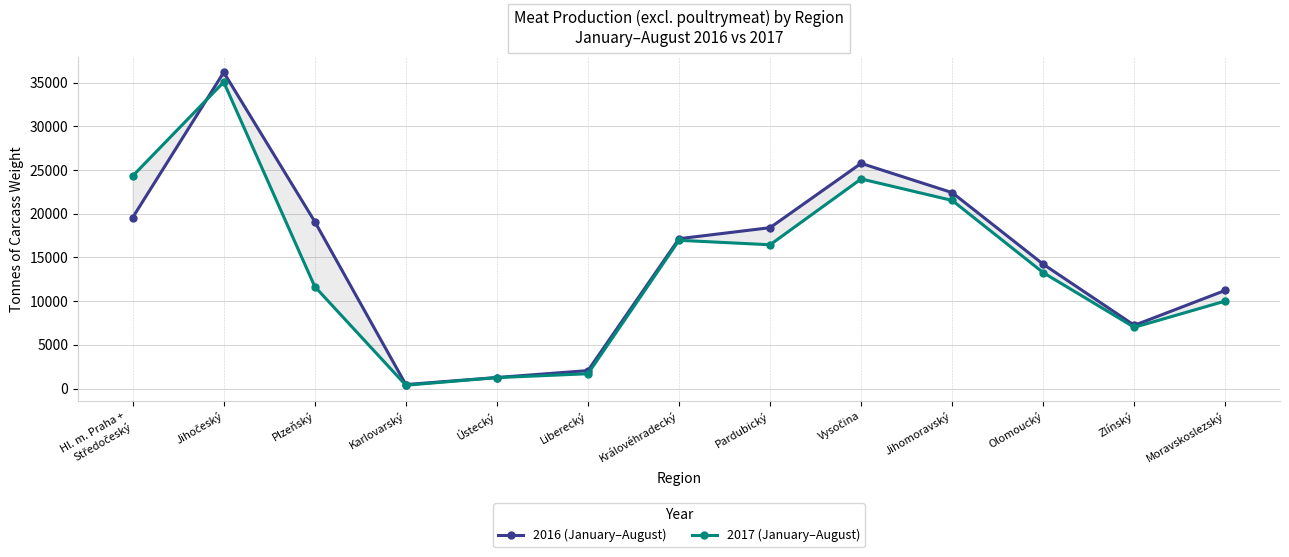

What are all the series names shown in the legend?

2016 (January–August), 2017 (January–August)